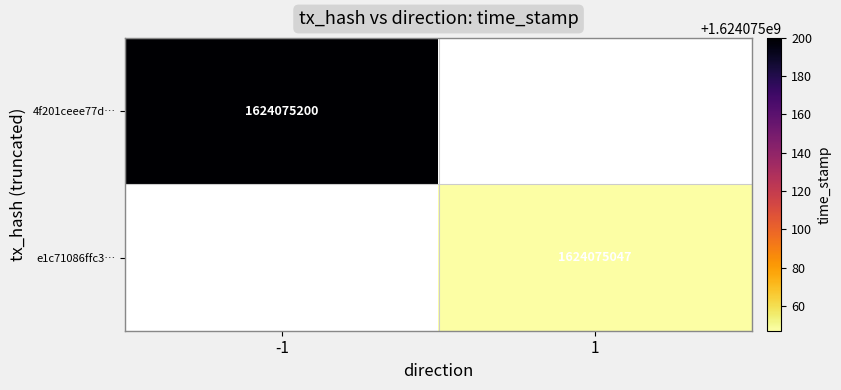

What is the difference between the highest and lowest values at time_stamp?

153